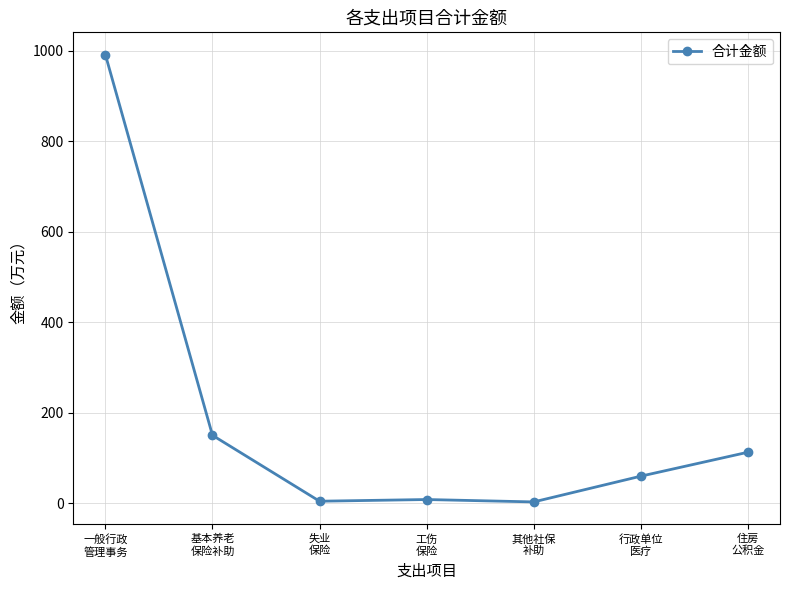

How many data points are above 59?

4